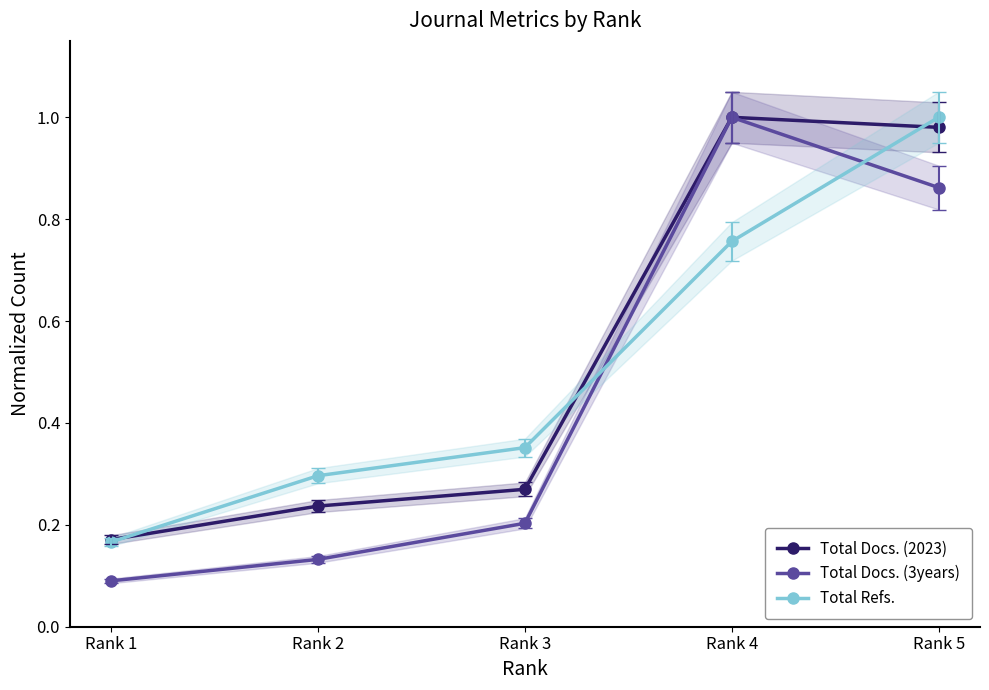

The value of Total Docs. (3years) at Rank 2 is 0.1. True or false?

True